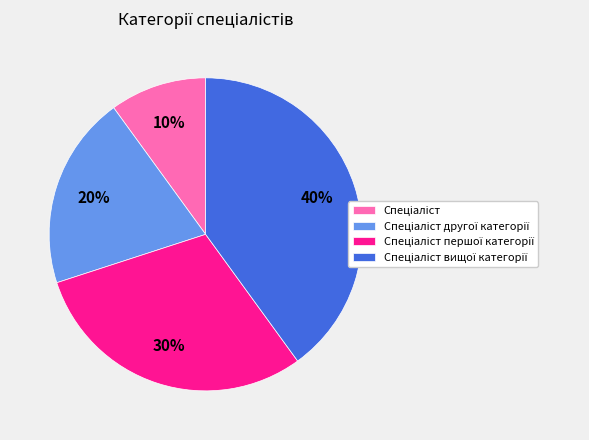

To the nearest percent, what is the difference between the largest and smallest slice percentages?

30%